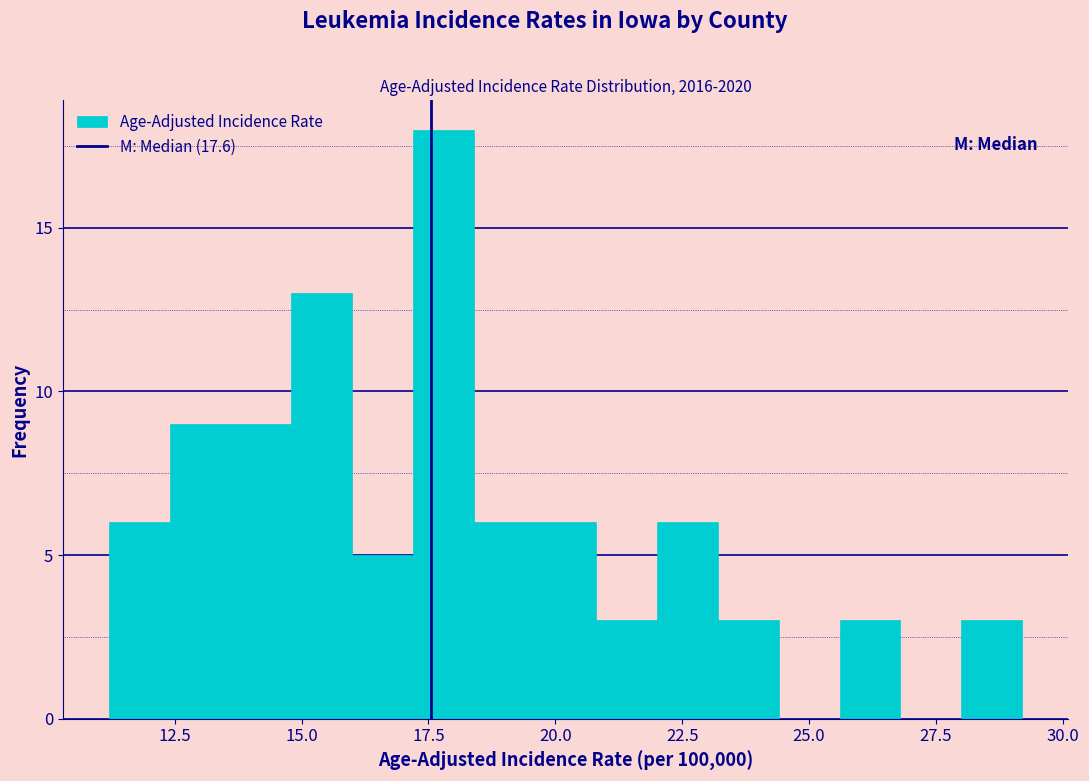

Around what value on the x-axis is the tallest bar? Give the approximate position of its centre, as read against the axis.

18.0